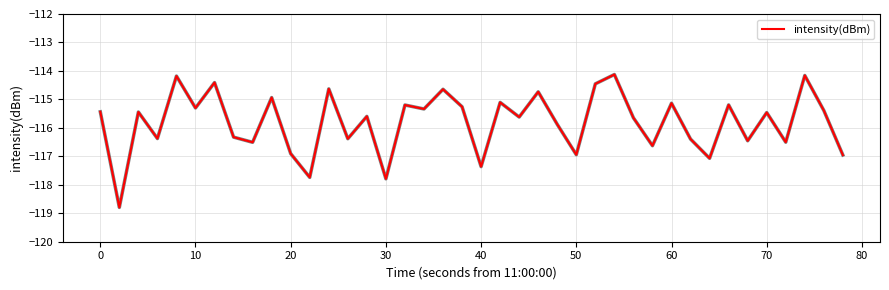

What is the minimum value shown in the chart?

-118.8